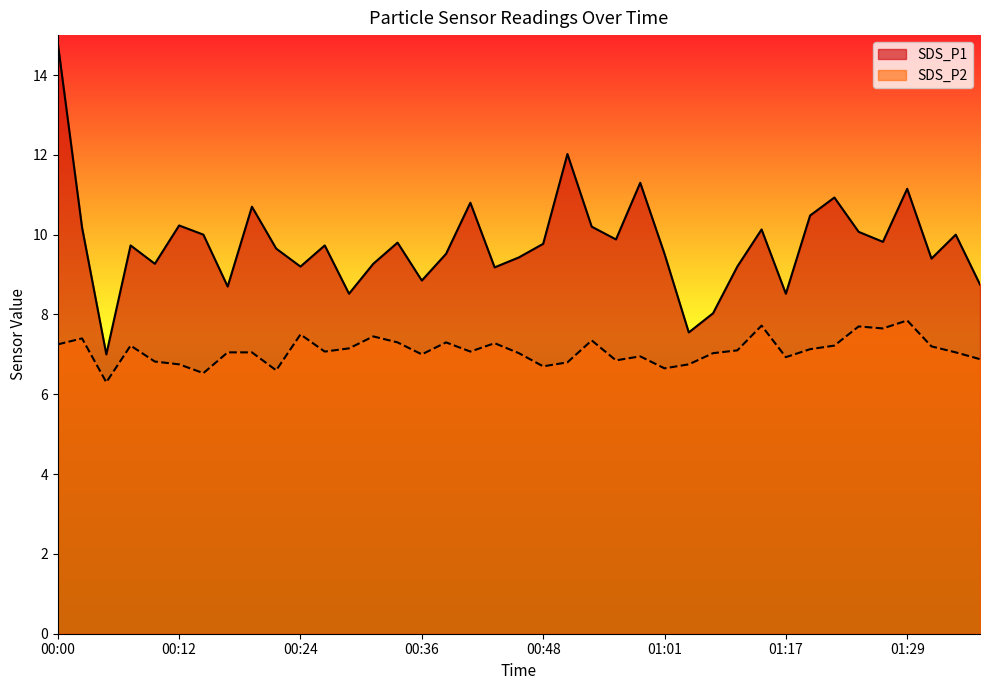

What is the greatest value displayed?

14.8